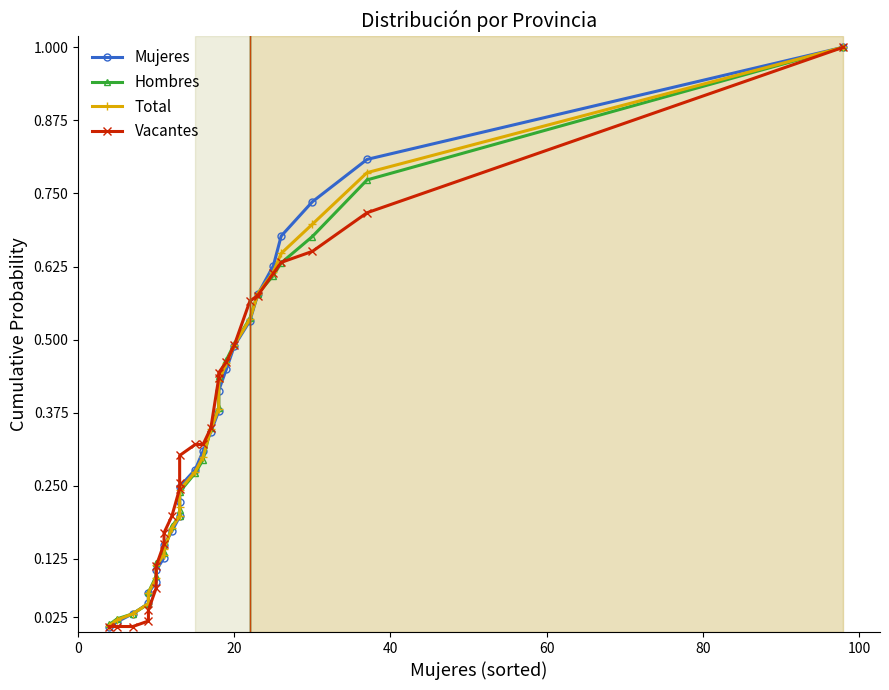

True or false: Mujeres has more than 2 interior local peaks.

False